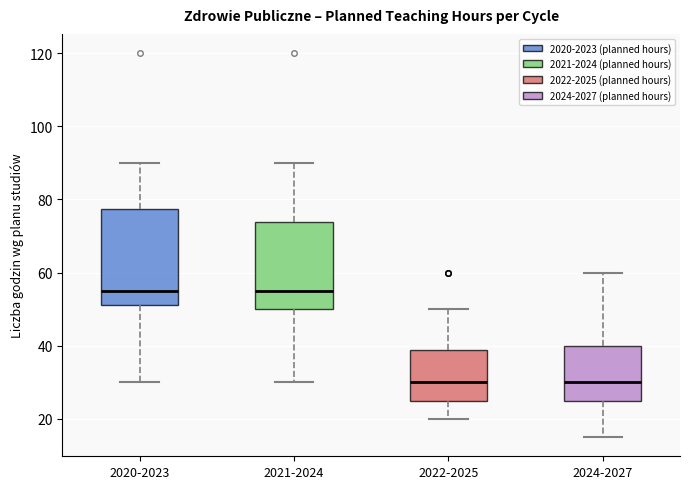

Reading left to right, transcribe this box plot: for each box, give where its median line is, the range the box spans, and where its two whiskers end, as read against the y-axis. The values are not printed on the chart, so give them approximately, as read against the axis.

2020-2023: median 56, box 52 to 78, whiskers 30 to 90
2021-2024: median 56, box 50 to 74, whiskers 30 to 90
2022-2025: median 30, box 26 to 38, whiskers 20 to 50
2024-2027: median 30, box 26 to 40, whiskers 16 to 60